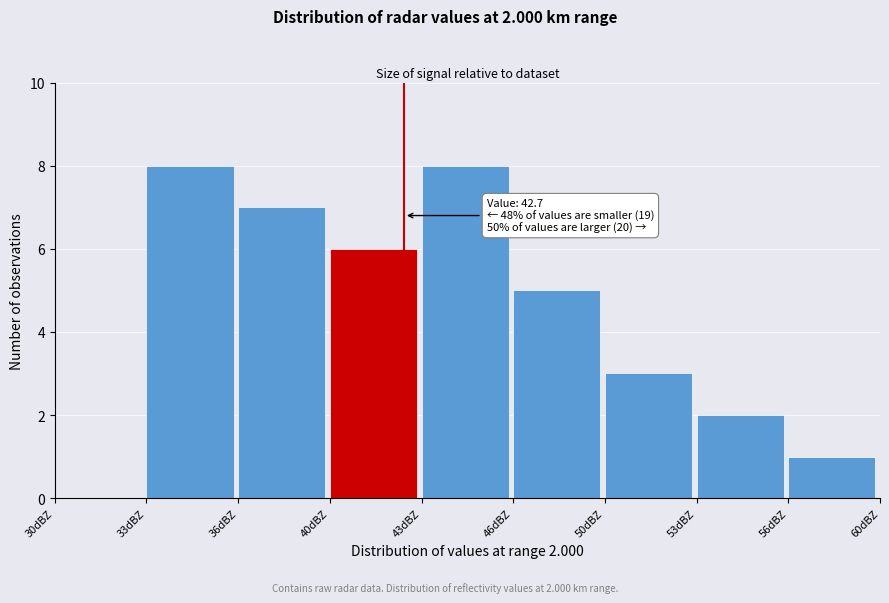

Reading left to right, what are all the values shown in this chart?

30dBZ=0	33dBZ=8	36dBZ=7	40dBZ=6	43dBZ=8	46dBZ=5	50dBZ=3	53dBZ=2	56dBZ=1